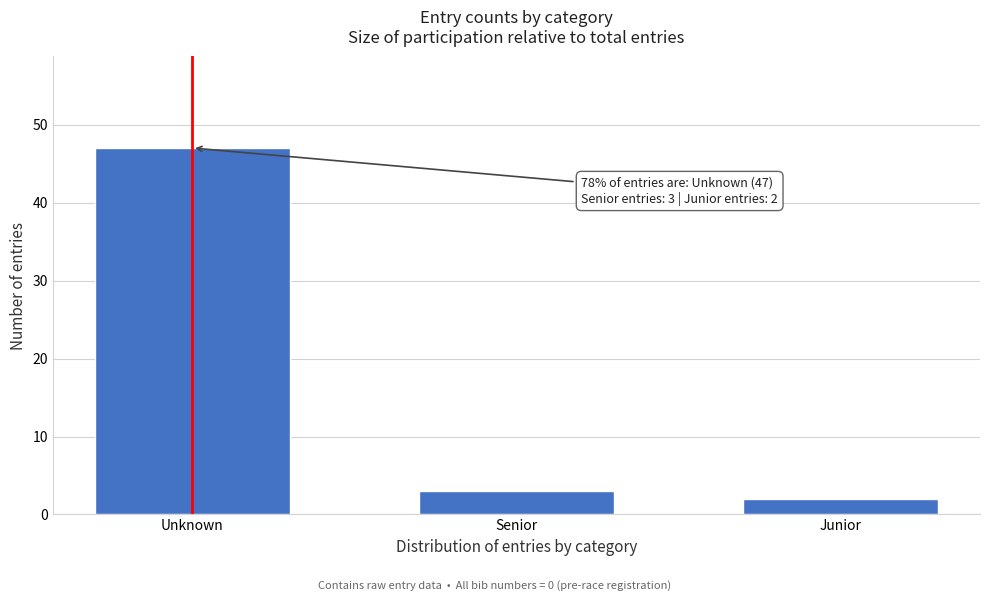

Reading left to right, list all the values displayed in this chart.

Unknown=47	Senior=3	Junior=2